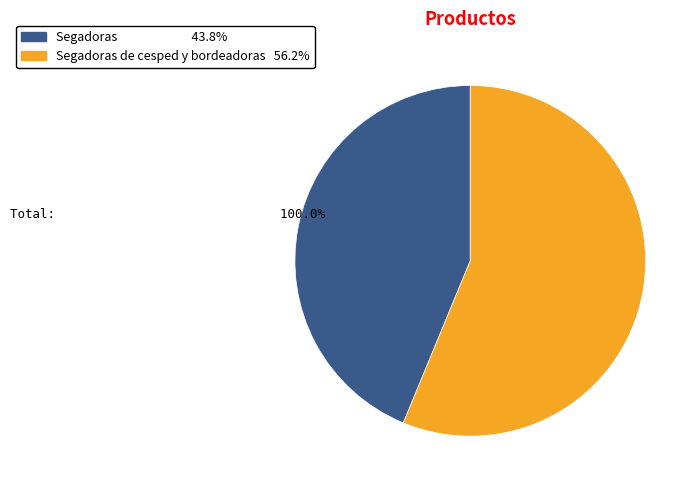

Is there any slice that represents more than half of the pie?

Yes